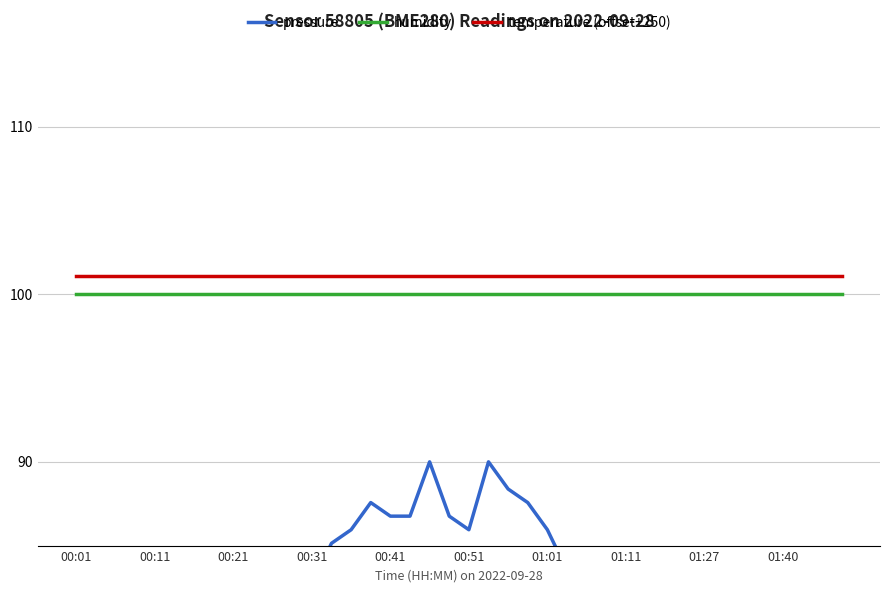

Is it true that temperature (offset+250) equals 51.3 at 39?

False